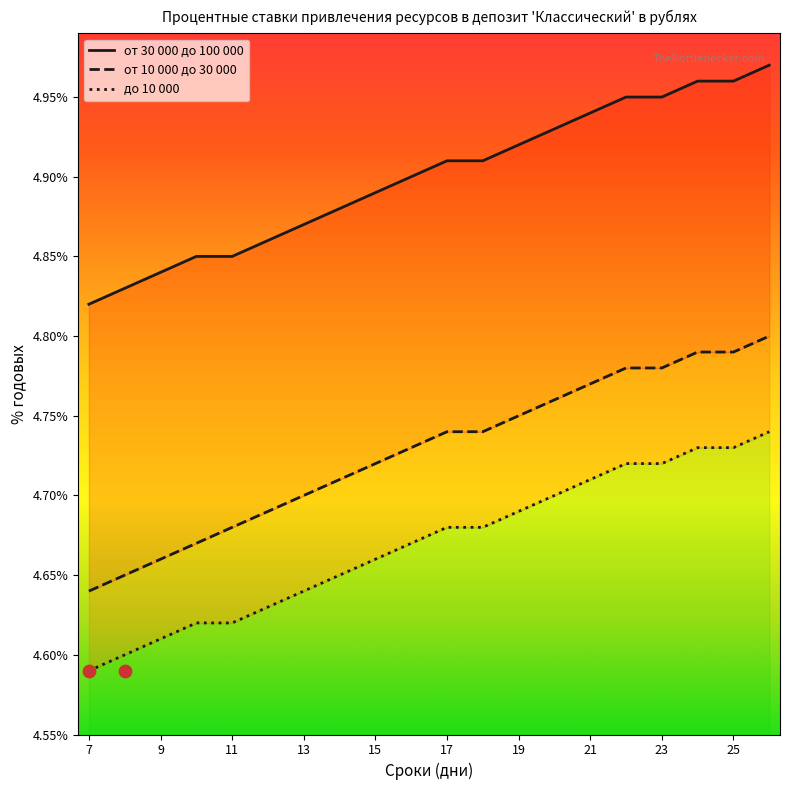

At how many categories does at least one series exceed 4?

20